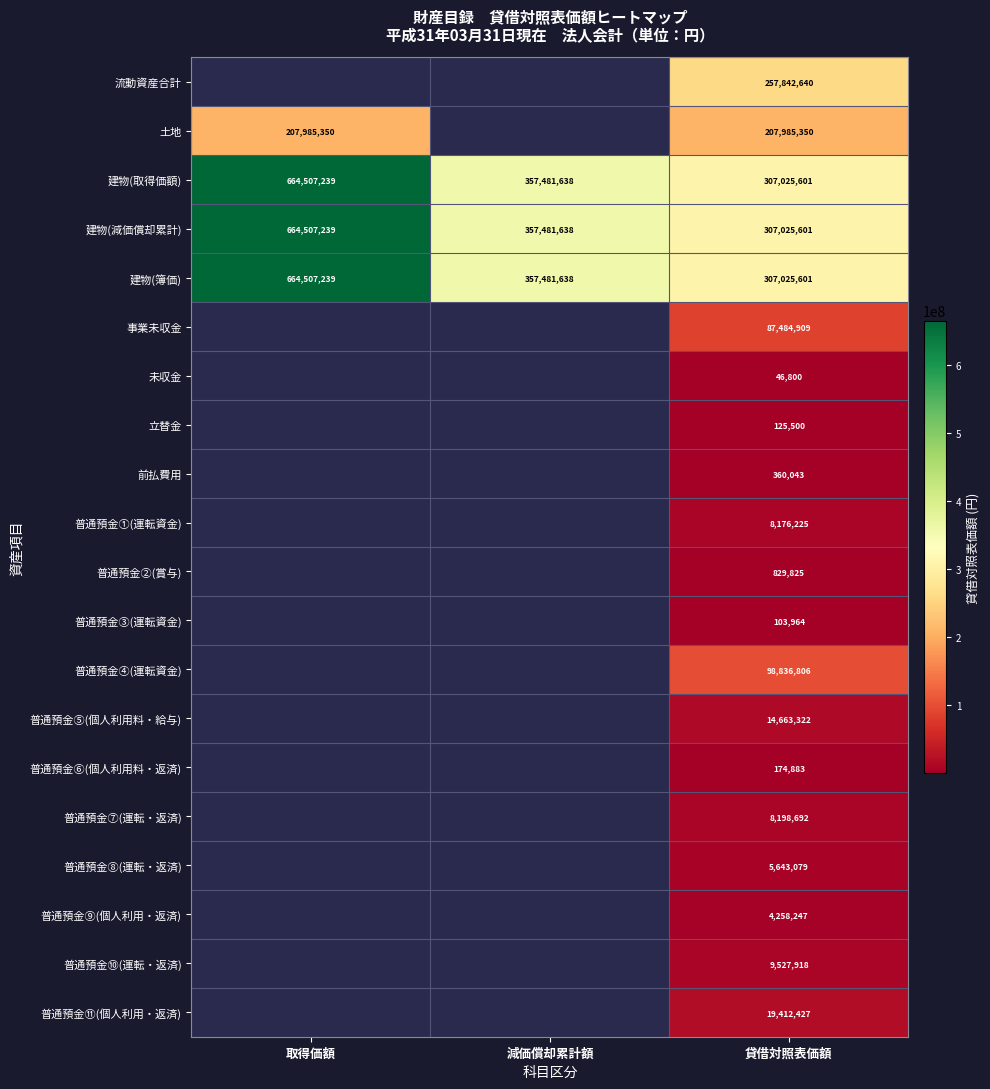

Is it true that 普通預金③(運転資金) equals 103964 at 貸借対照表価額?

True